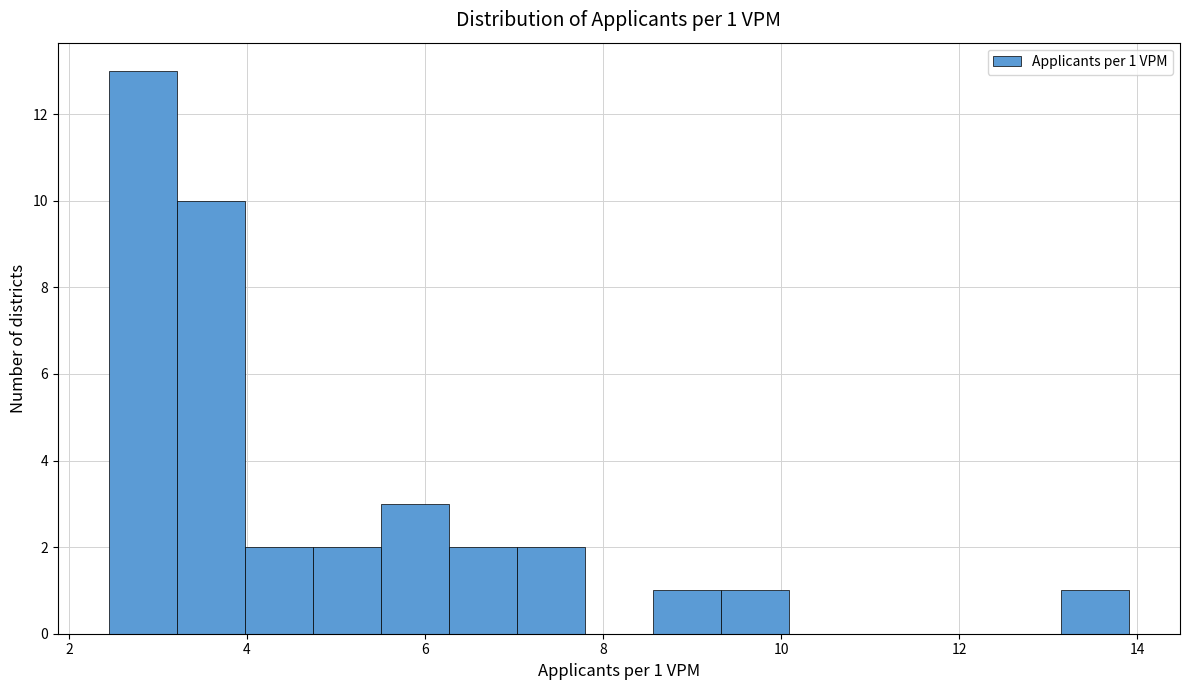

Read against the x-axis, roughly where is the centre of the tallest bar?

2.8